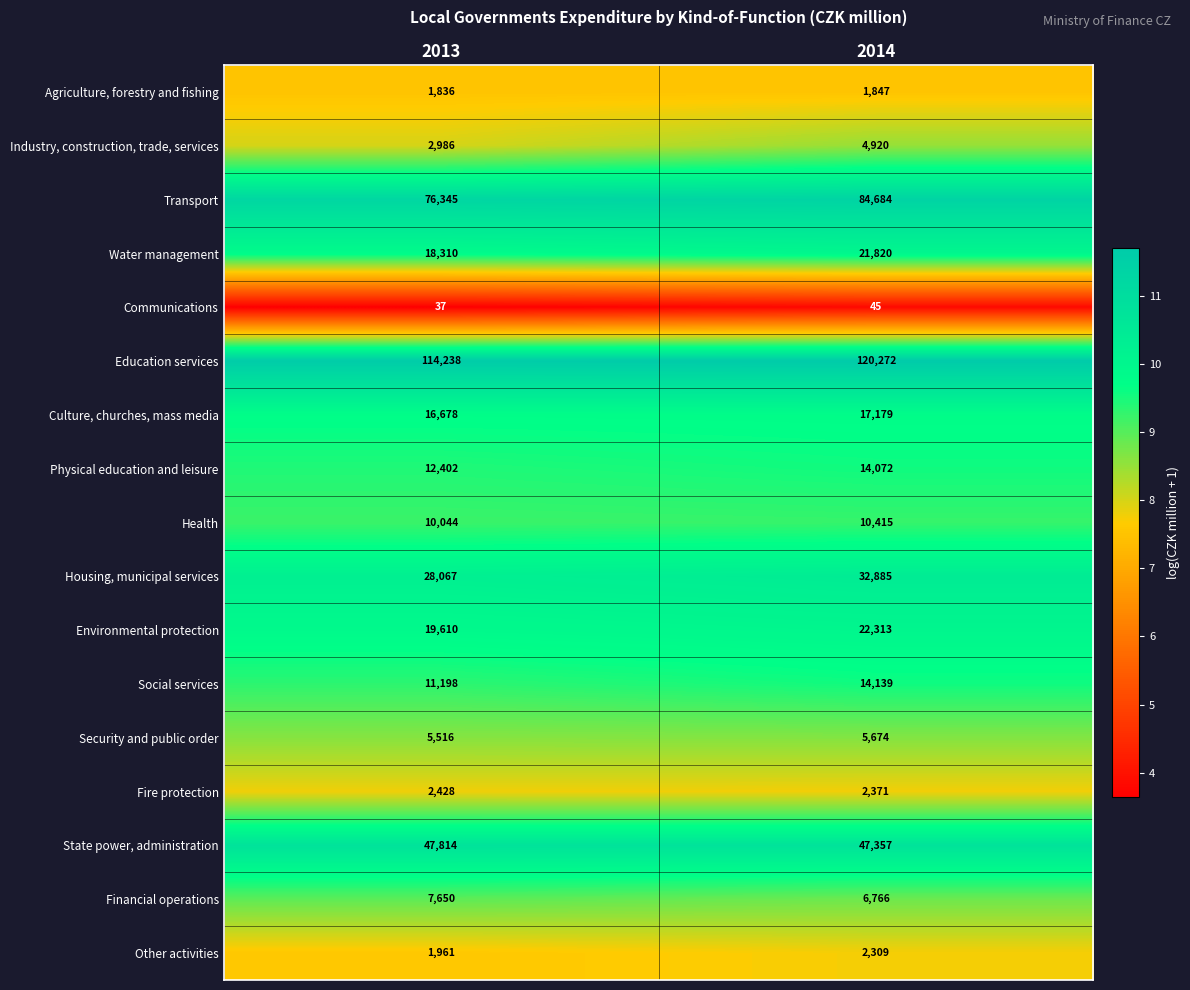

Is it true that Security and public order equals 5674 at 2014?

True